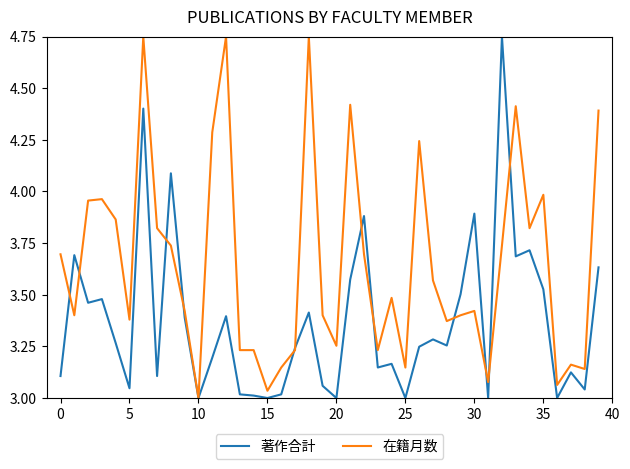

Count the number of categories in the chart.

40